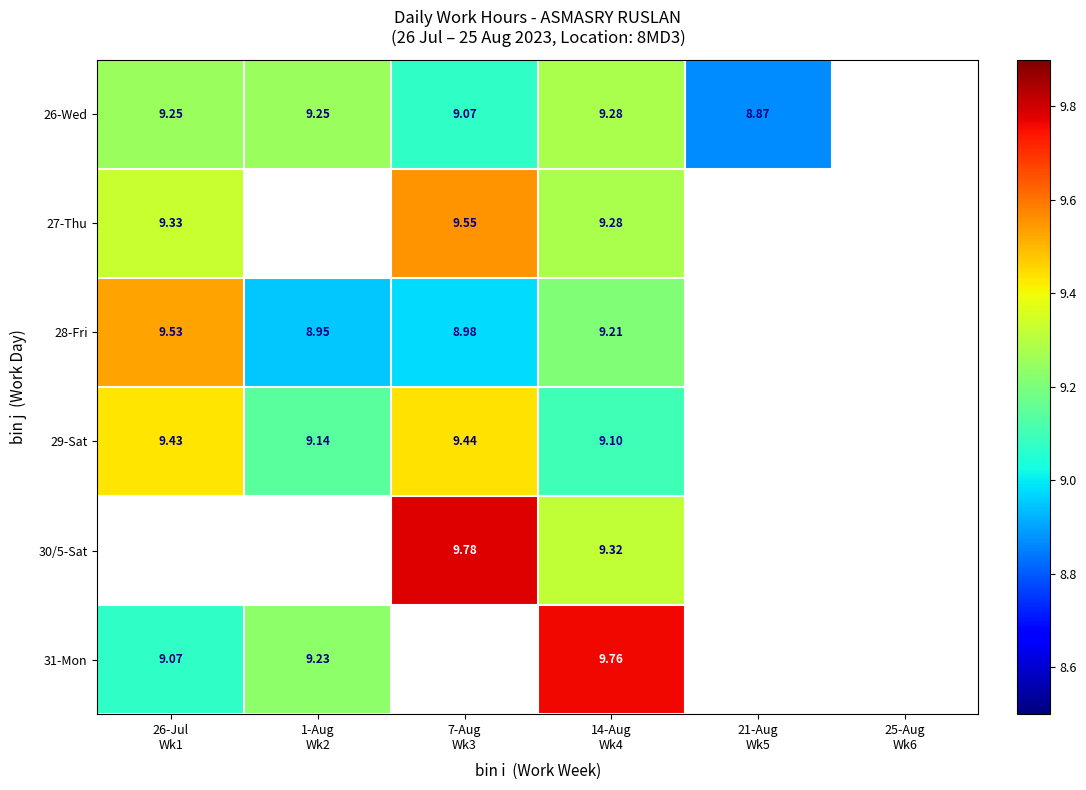

True or false: 29-Sat has a value of 6.6 at 25-Aug Wk6.

False